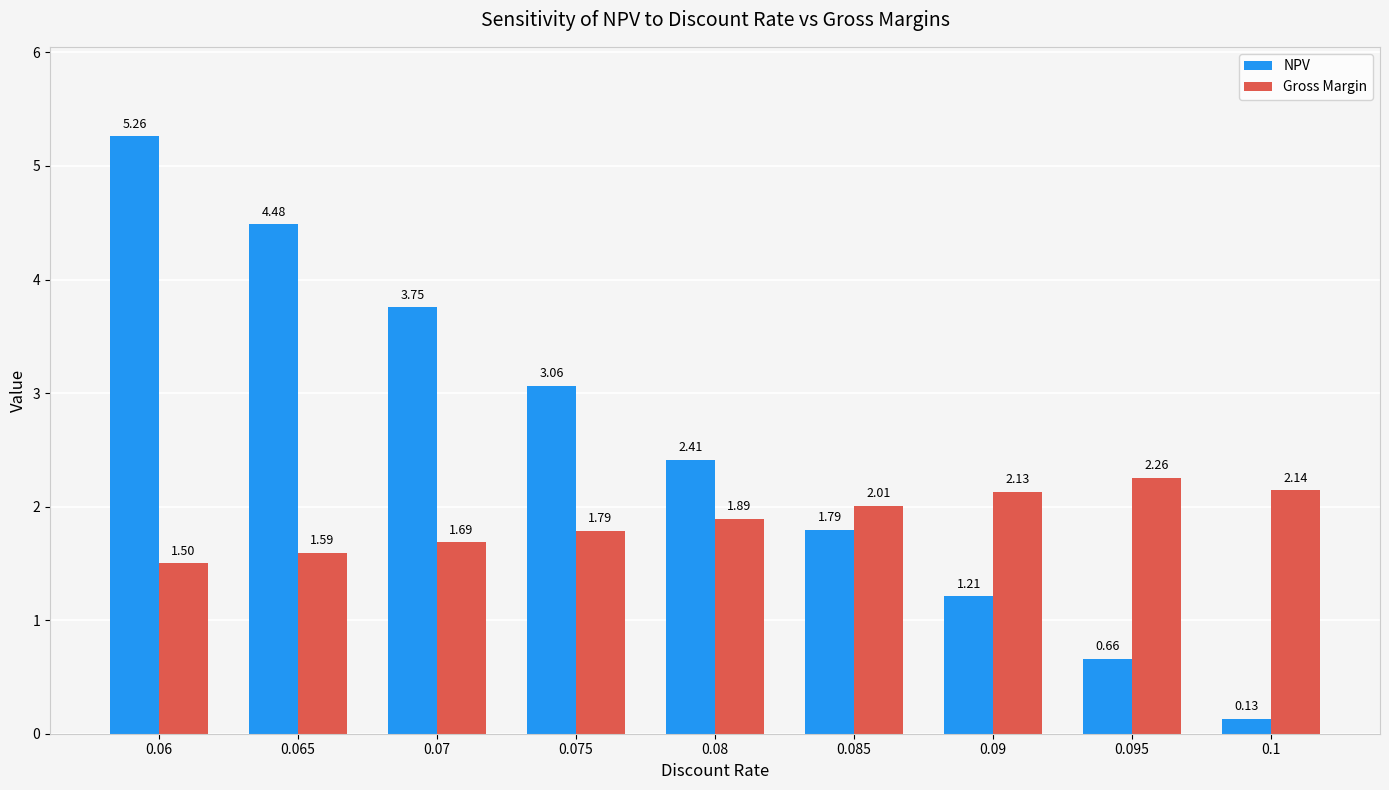

At 0.065, list the series in order from largest to smallest.

NPV, Gross Margin